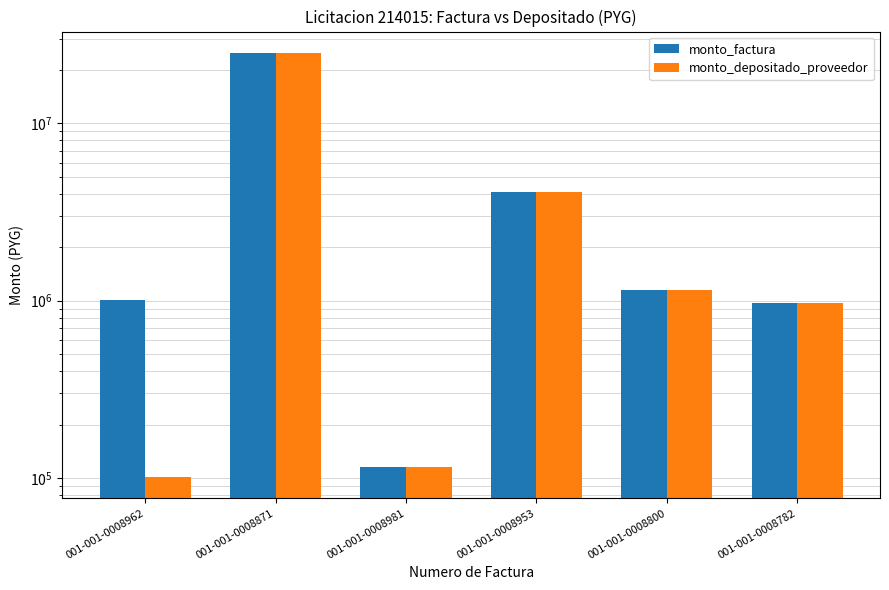

Reading left to right, transcribe all the data shown in this chart.

monto_factura: 1012100	24955000	114920	4071600	1147740	962940
monto_depositado_proveedor: 101210	24955000	114920	4071600	1147740	962940